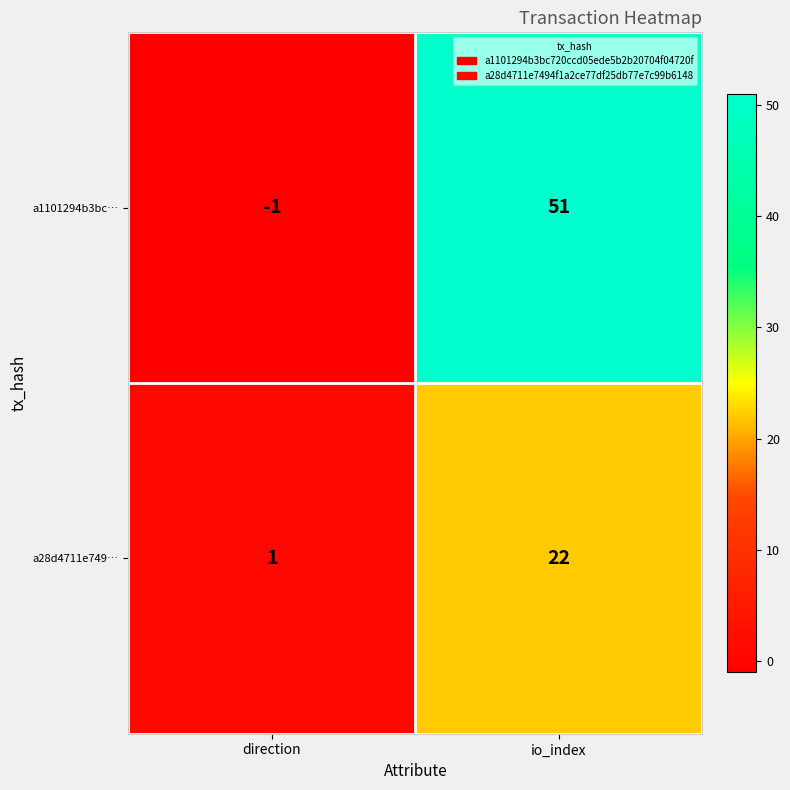

Which series has the largest range (max minus min)?

a1101294b3bc…